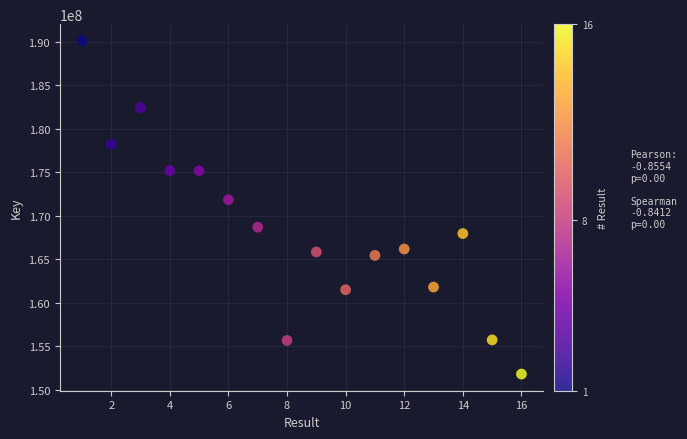

What Y value in the scatter plot is closest to 170961869?

171854708